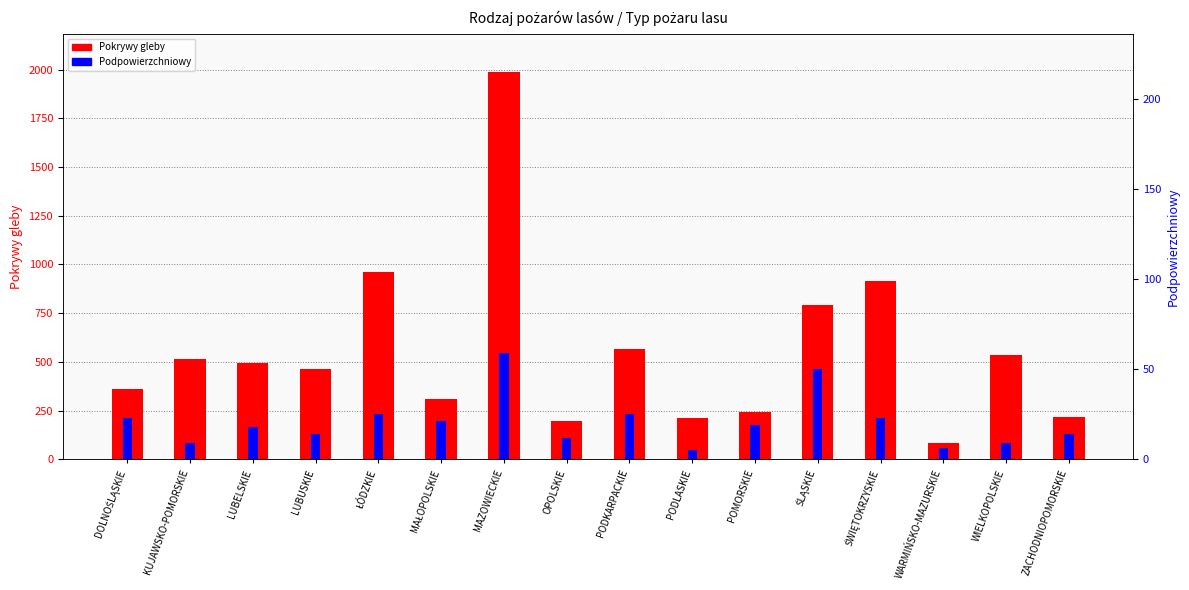

Reading left to right, what are all the values shown in this chart?

Pokrywy gleby: DOLNOŚLĄSKIE=363	KUJAWSKO-POMORSKIE=514	LUBELSKIE=495	LUBUSKIE=463	ŁÓDZKIE=962	MAŁOPOLSKIE=307	MAZOWIECKIE=1986	OPOLSKIE=194	PODKARPACKIE=565	PODLASKIE=211	POMORSKIE=245	ŚLĄSKIE=793	ŚWIĘTOKRZYSKIE=914	WARMIŃSKO-MAZURSKIE=86	WIELKOPOLSKIE=537	ZACHODNIOPOMORSKIE=217
Podpowierzchniowy: DOLNOŚLĄSKIE=23	KUJAWSKO-POMORSKIE=9	LUBELSKIE=18	LUBUSKIE=14	ŁÓDZKIE=25	MAŁOPOLSKIE=21	MAZOWIECKIE=59	OPOLSKIE=12	PODKARPACKIE=25	PODLASKIE=5	POMORSKIE=19	ŚLĄSKIE=50	ŚWIĘTOKRZYSKIE=23	WARMIŃSKO-MAZURSKIE=6	WIELKOPOLSKIE=9	ZACHODNIOPOMORSKIE=14